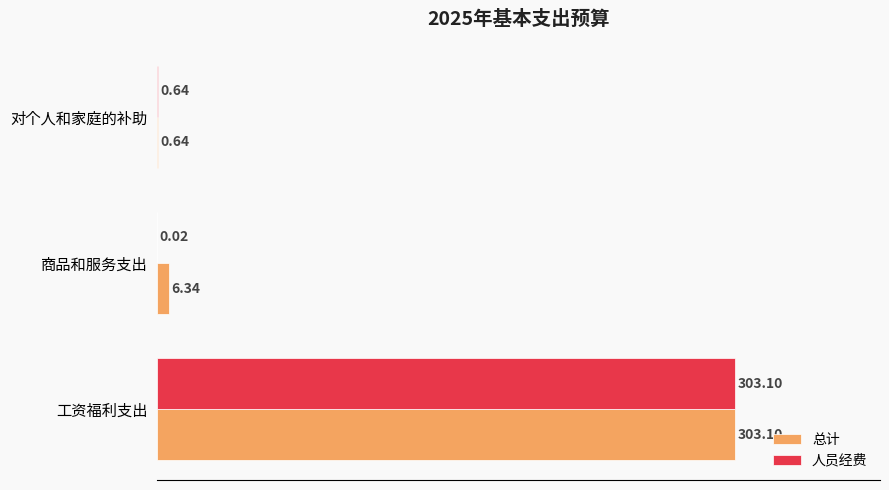

What are all the series names shown in the legend?

总计, 人员经费